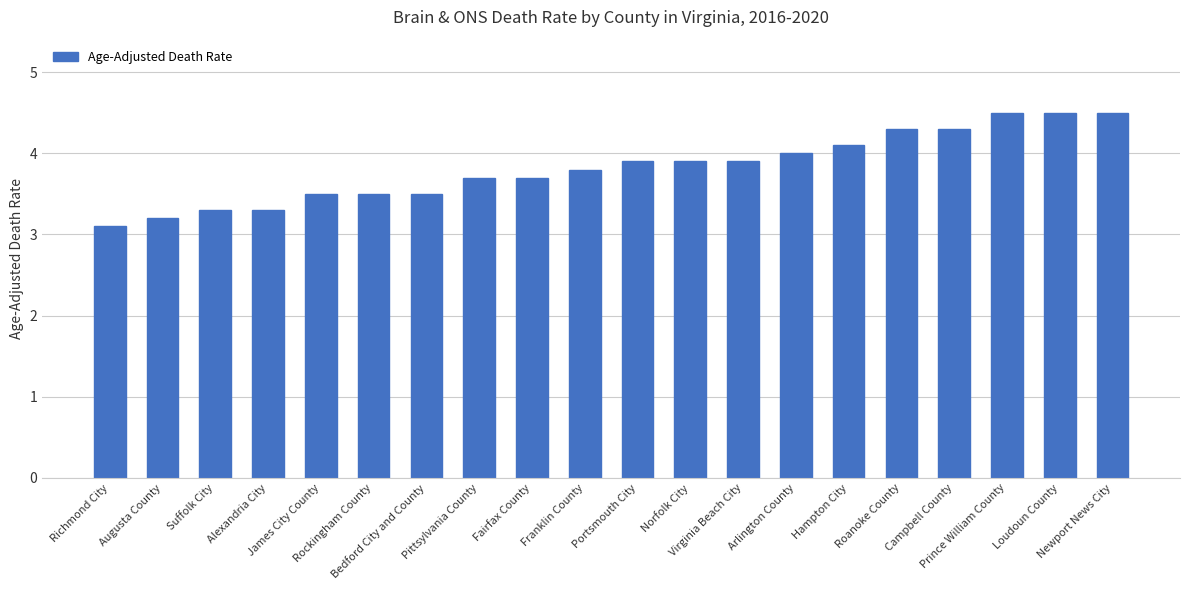

Reading left to right, extract all data points from this chart.

Richmond City=3.1	Augusta County=3.2	Suffolk City=3.3	Alexandria City=3.3	James City County=3.5	Rockingham County=3.5	Bedford City and County=3.5	Pittsylvania County=3.7	Fairfax County=3.7	Franklin County=3.8	Portsmouth City=3.9	Norfolk City=3.9	Virginia Beach City=3.9	Arlington County=4.0	Hampton City=4.1	Roanoke County=4.3	Campbell County=4.3	Prince William County=4.5	Loudoun County=4.5	Newport News City=4.5